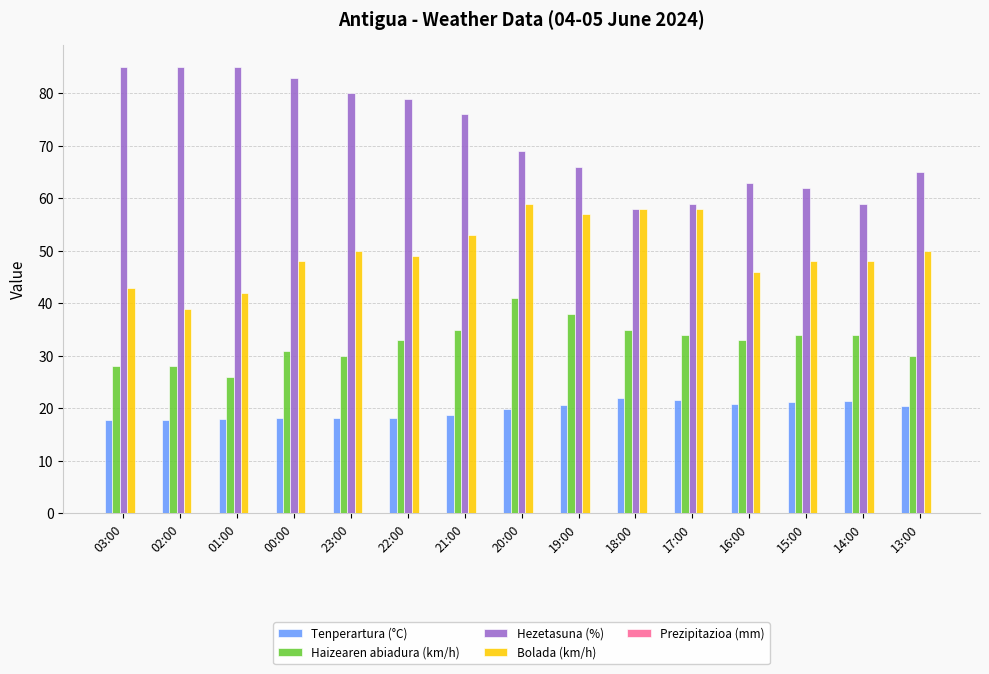

What is the total value across all series at 15:00?

165.3